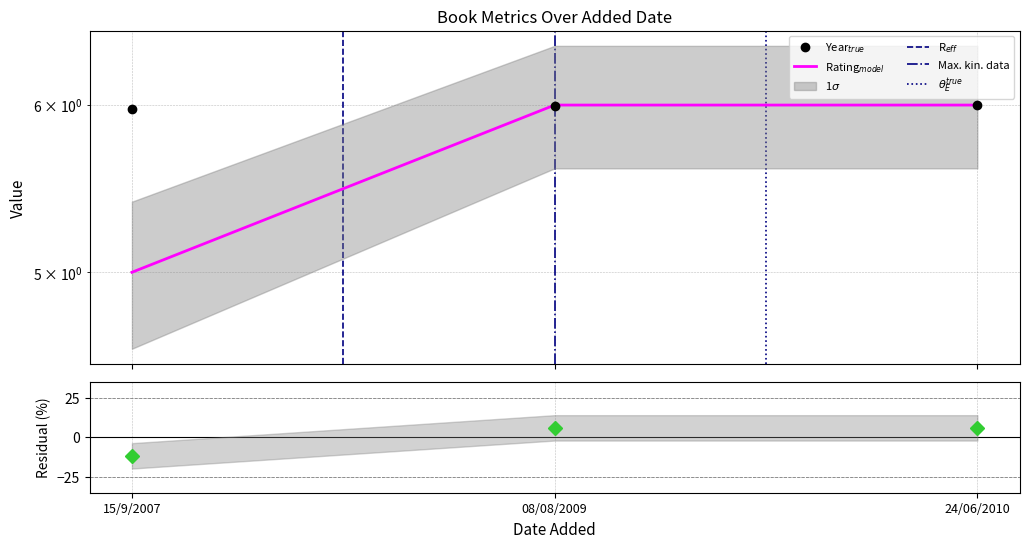

The year series shows 9.8 at 08/08/2009. True or false?

False